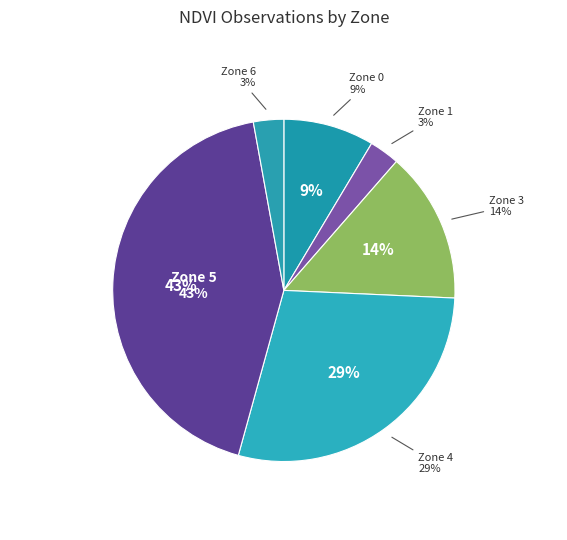

Is there any slice that represents more than half of the pie?

No